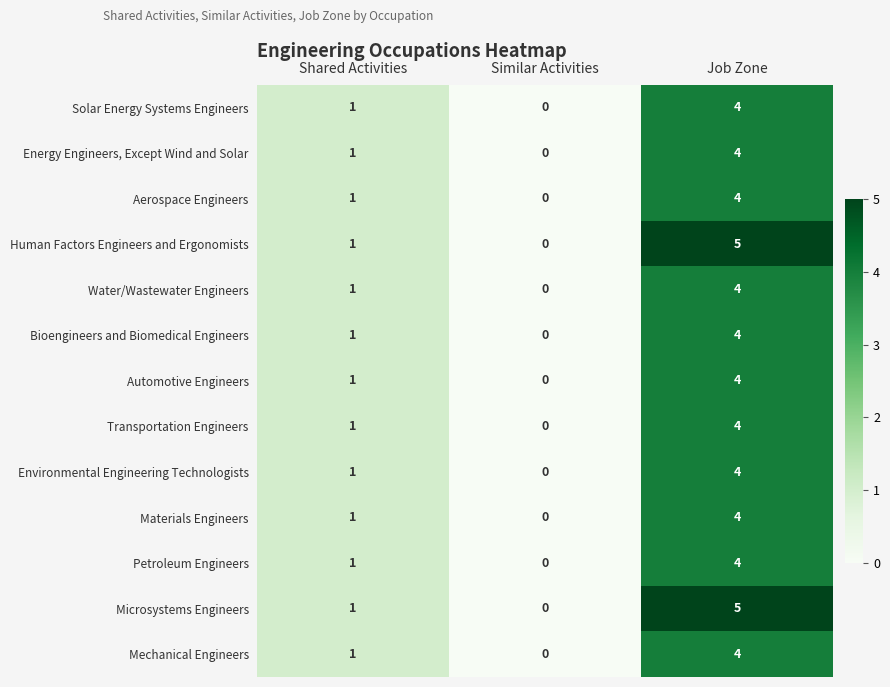

What is the difference between the maximum and minimum values in the Human Factors Engineers and Ergonomists series?

5